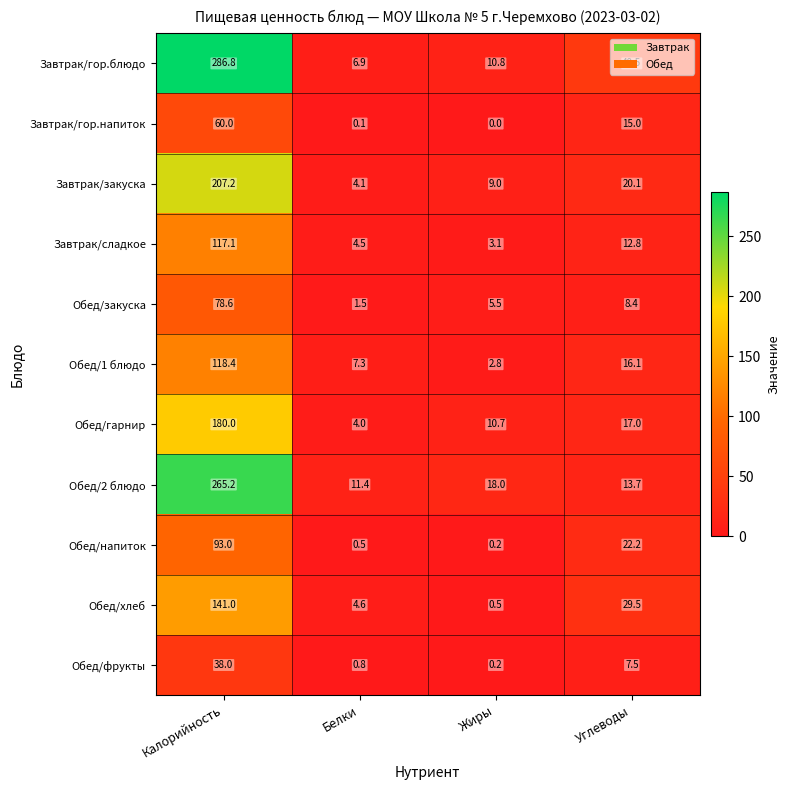

At which category is the sum across all series the highest?

Калорийность